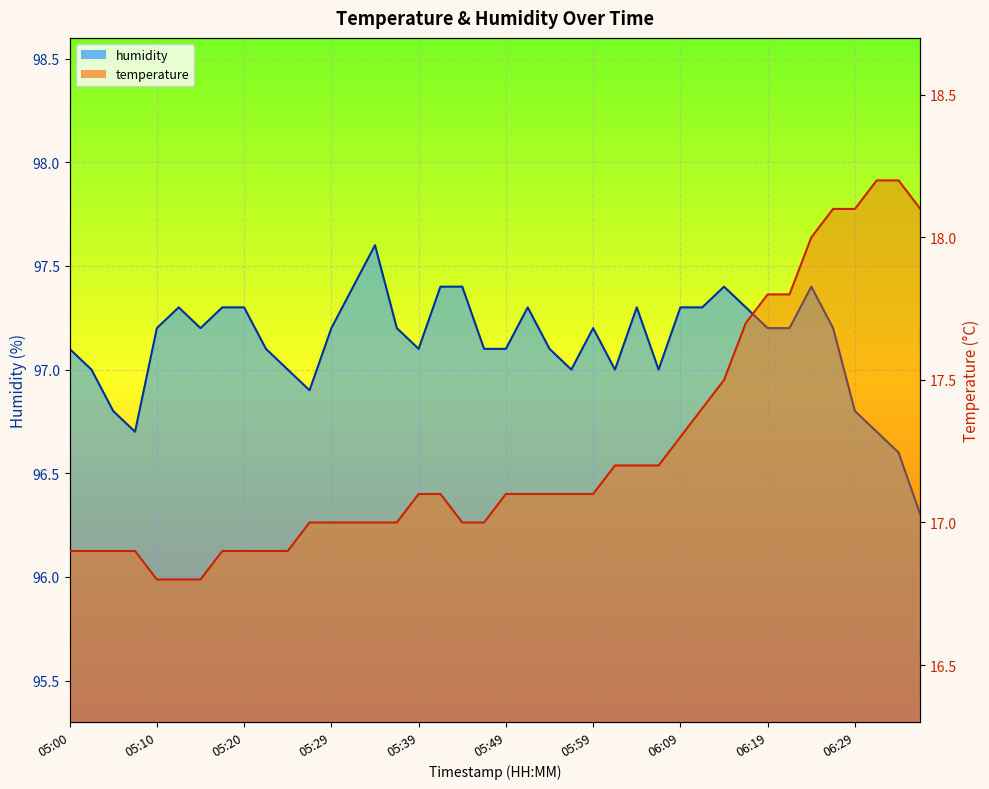

What is the label of the 40th point from the right?

05:00